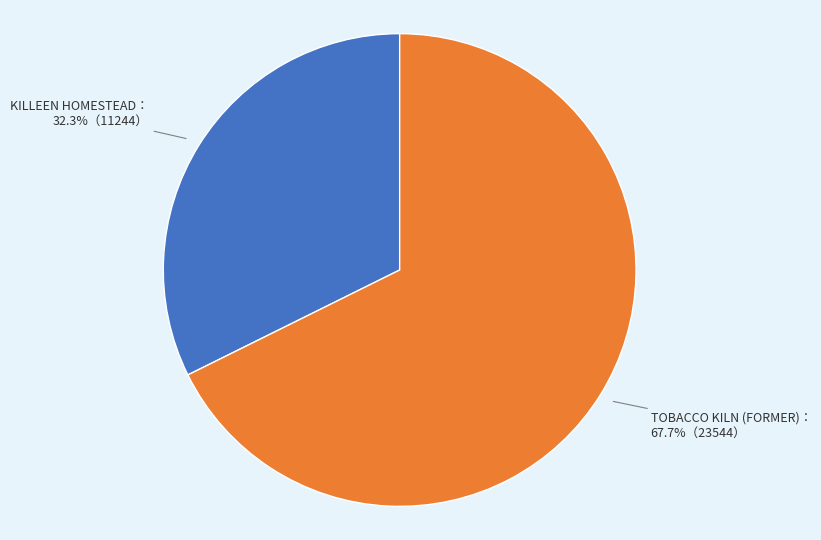

Does any single category account for the majority?

Yes